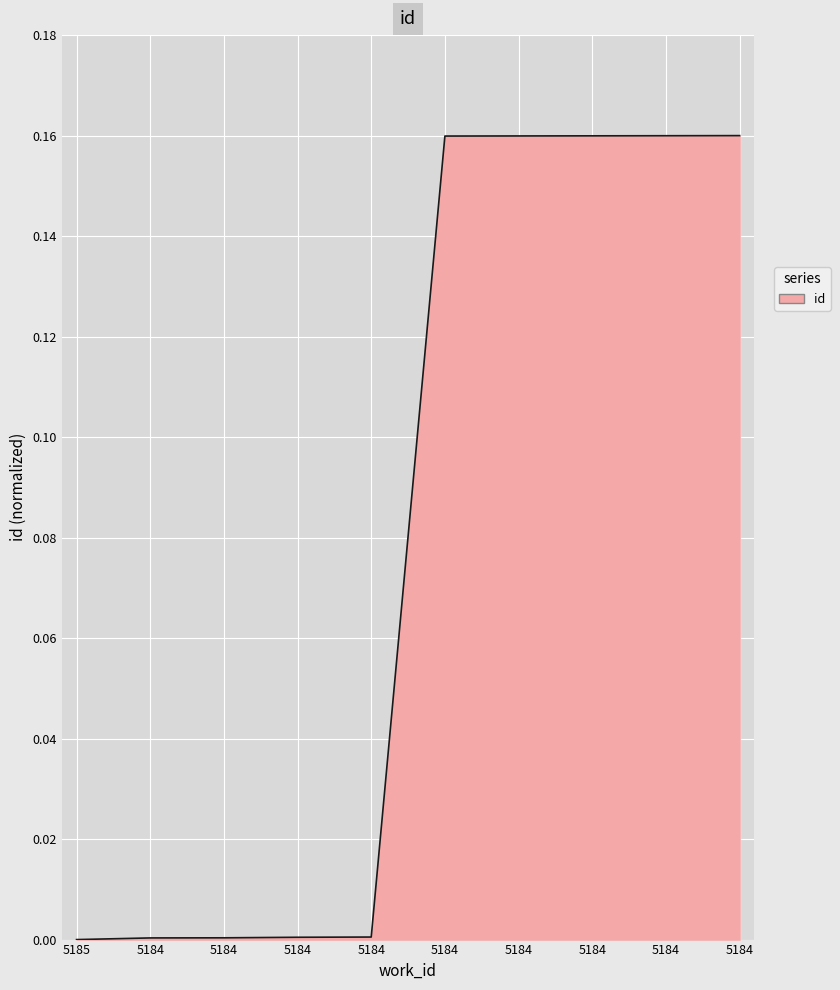

Reading left to right, transcribe all the data shown in this chart.

5185=0.0	5184=0.0	5184=0.0	5184=0.0	5184=0.0	5184=0.2	5184=0.2	5184=0.2	5184=0.2	5184=0.2